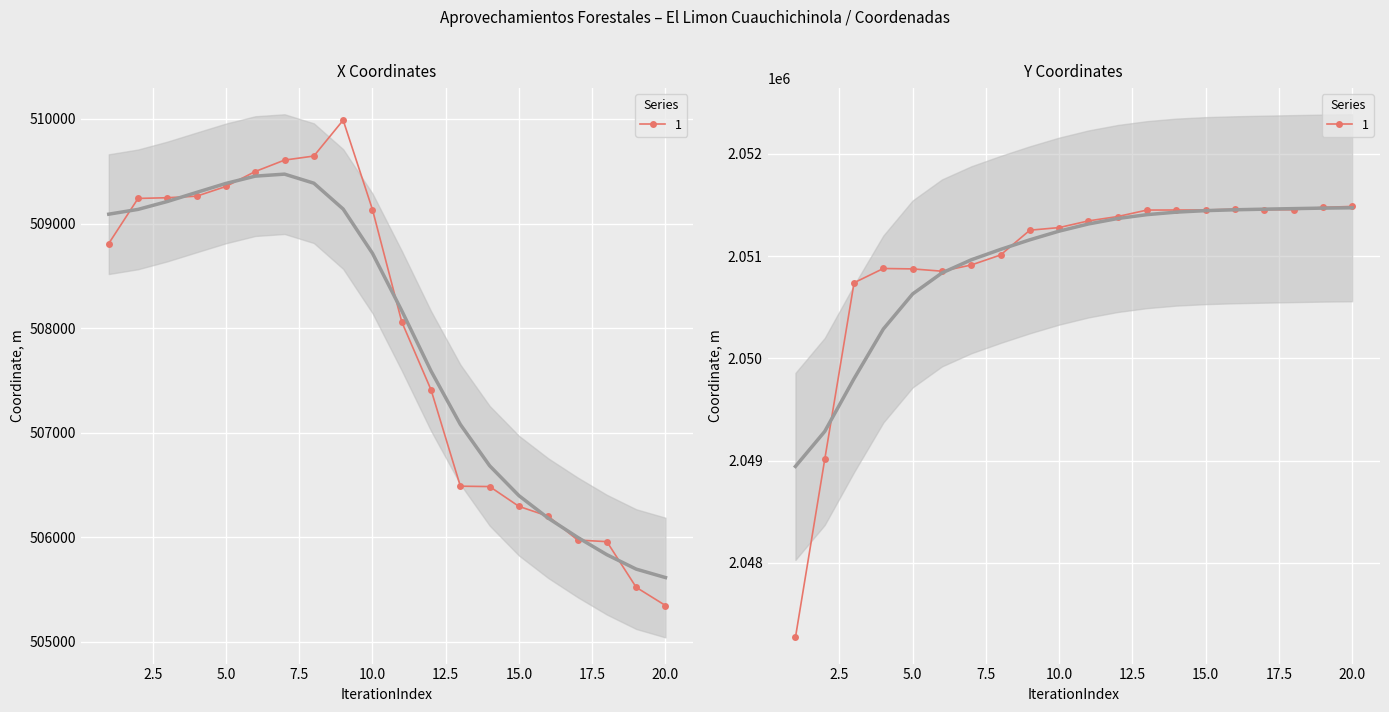

The value of X at 15 is 506295.9. True or false?

True